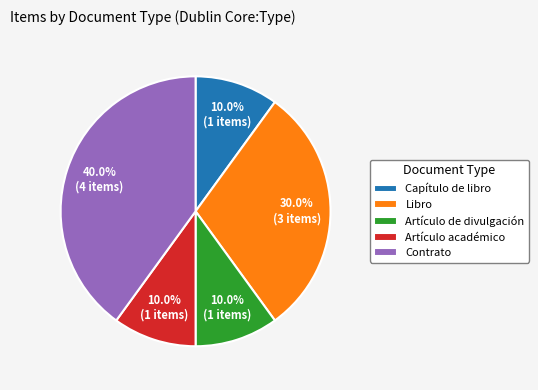

Is Capítulo de libro the majority of the pie?

No